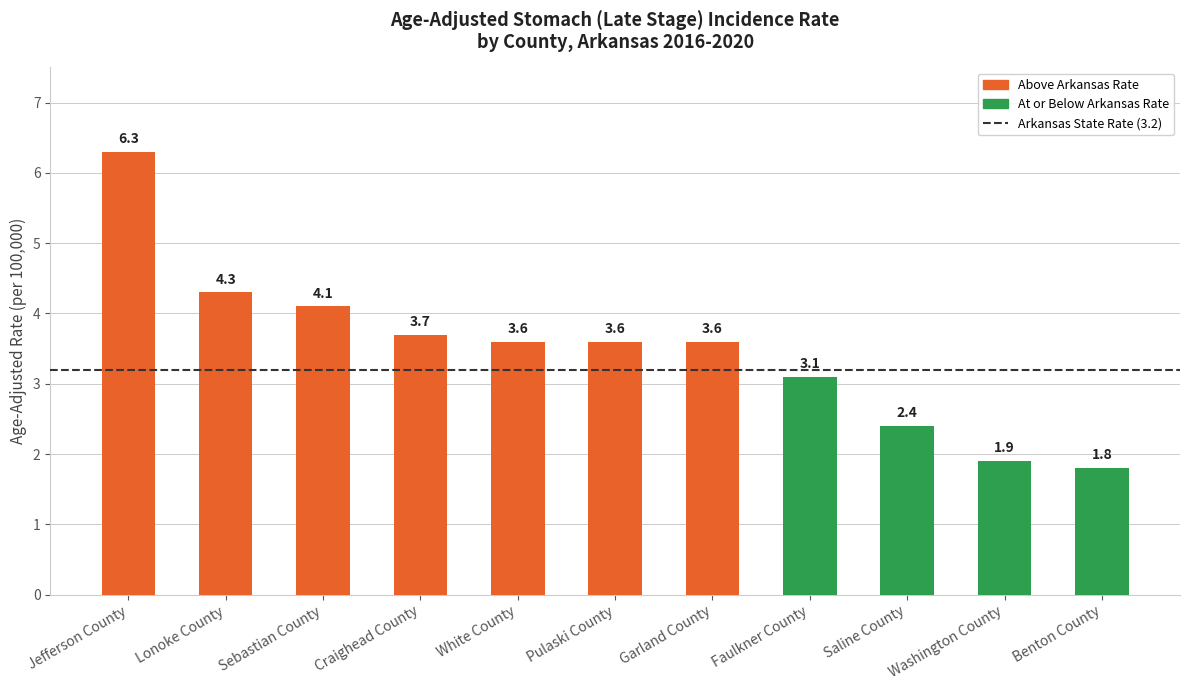

What value does the data have at Pulaski County?

3.6